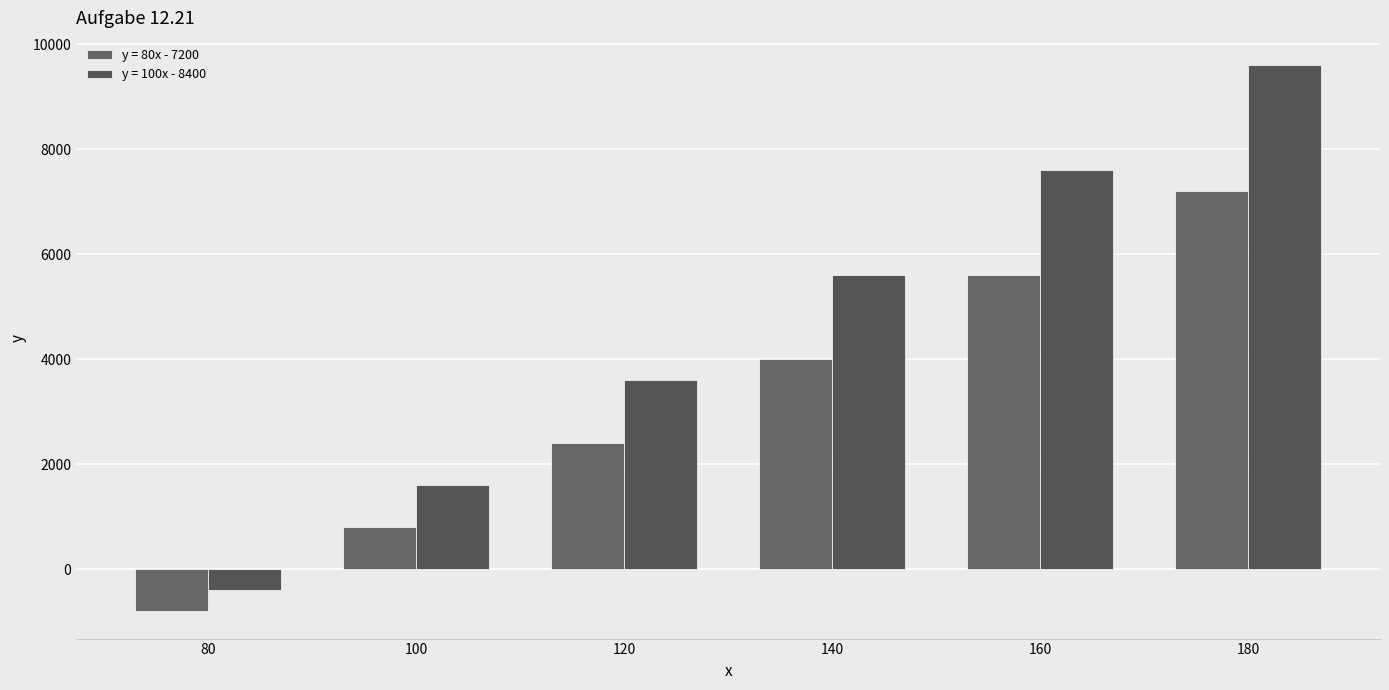

At how many categories does at least one series exceed 740?

5